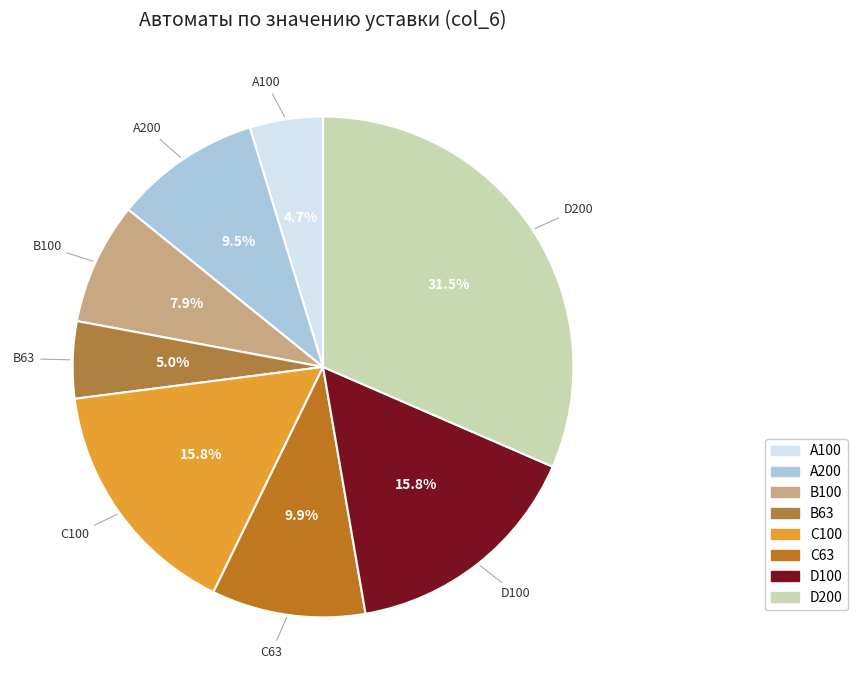

What is the ratio of the value at D100 to the value at C63?

1.6